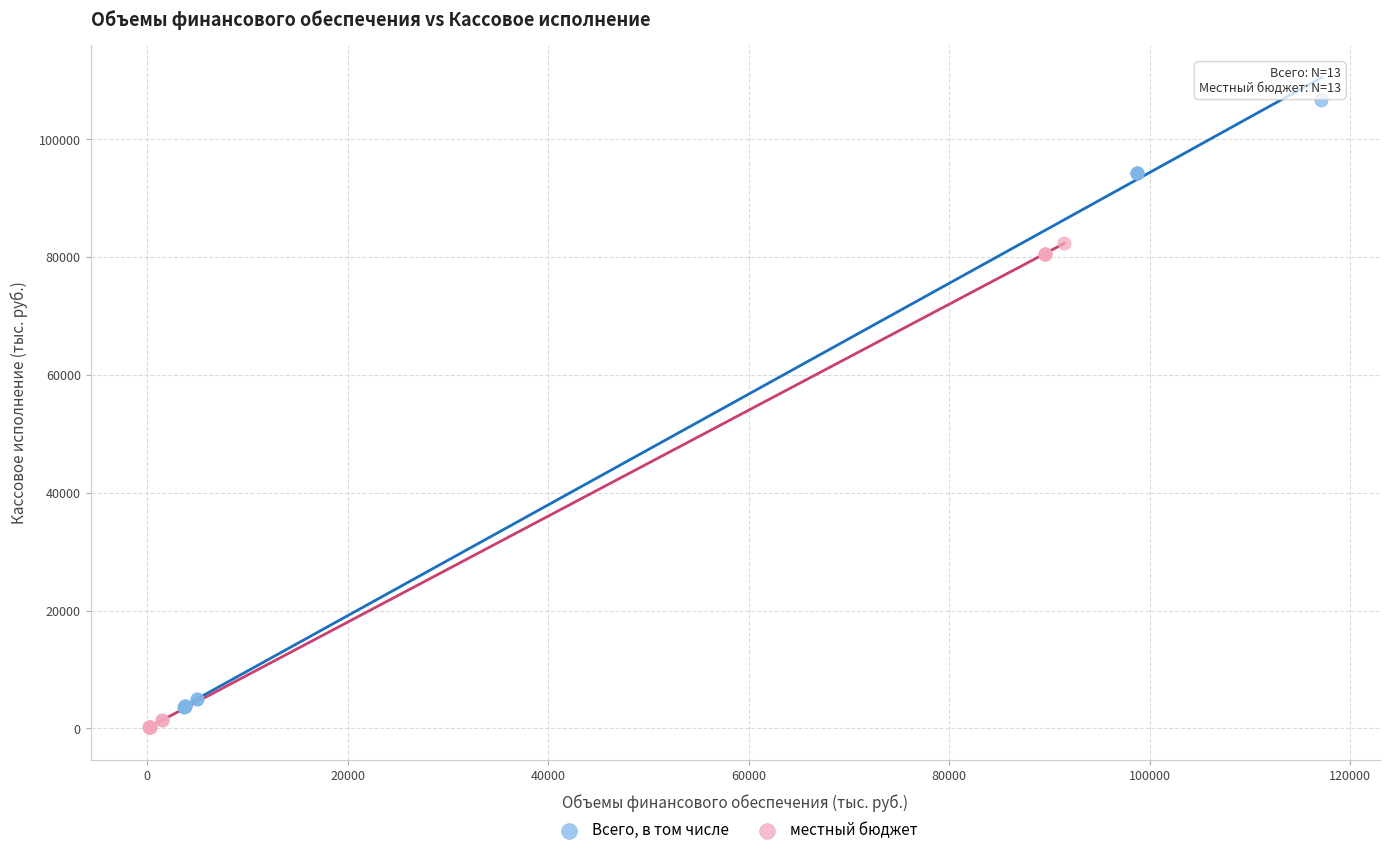

Which series reaches the maximum Y coordinate?

Всего, в том числе